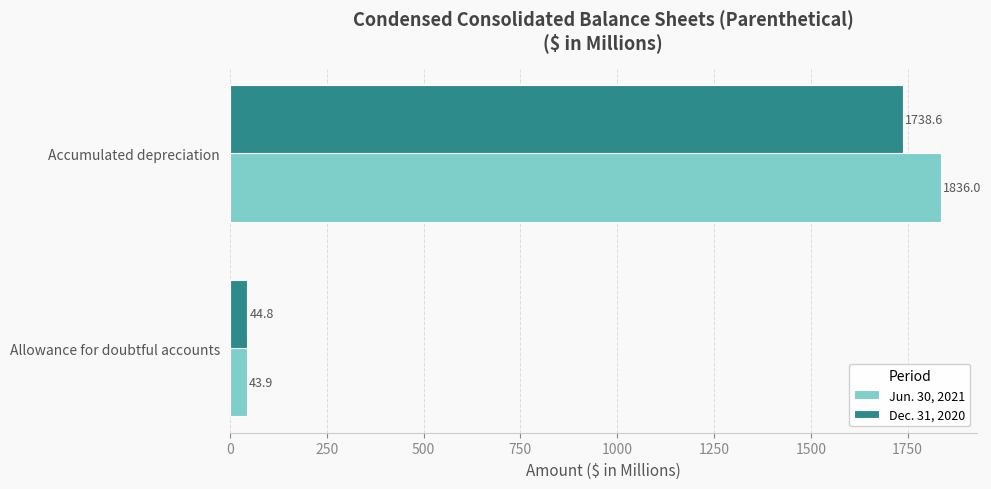

Which series has the widest spread of values?

Jun. 30, 2021